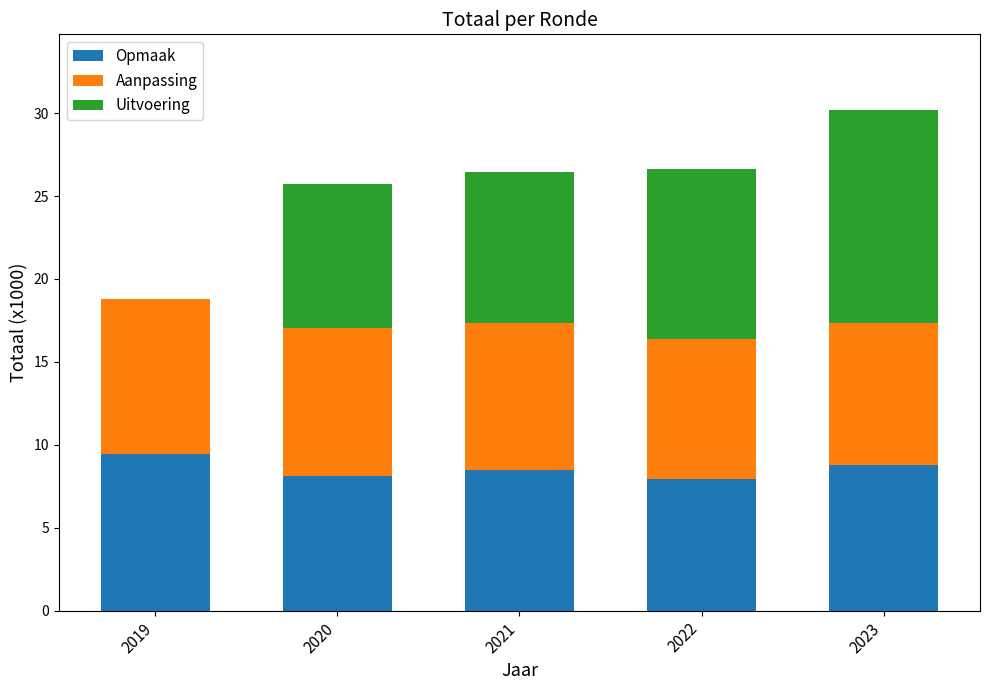

True or false: Opmaak has a value of 8.0 at 2022.

True